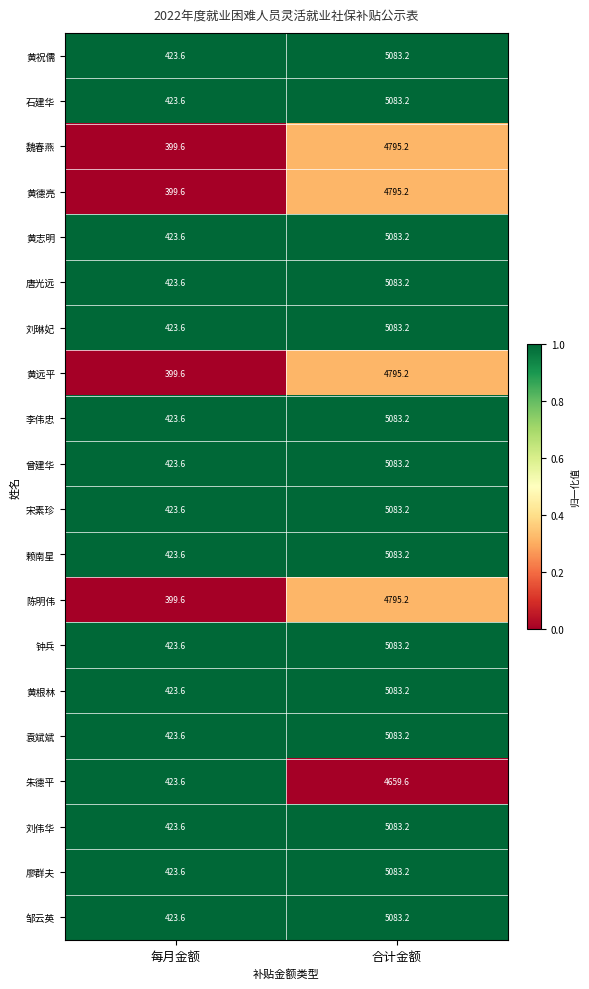

At which label is 钟兵 closest to 2753?

每月金额